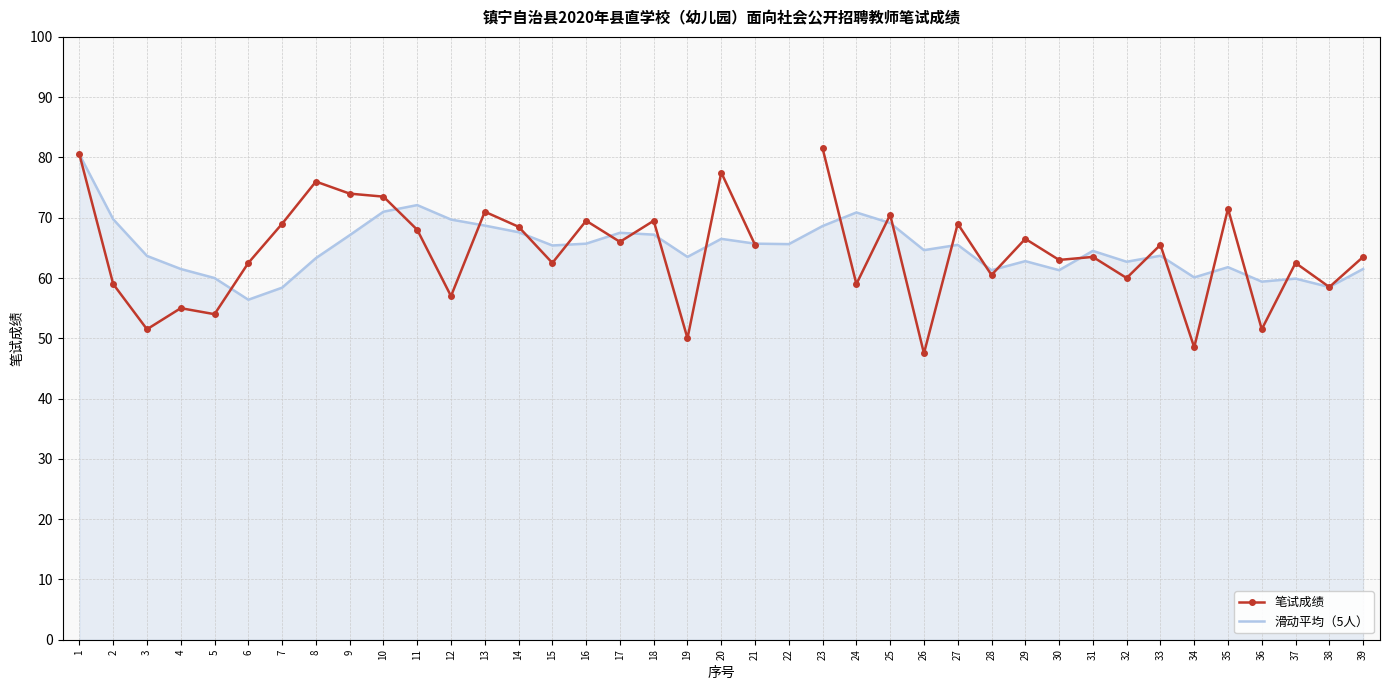

At which category is the sum across all series the highest?

1